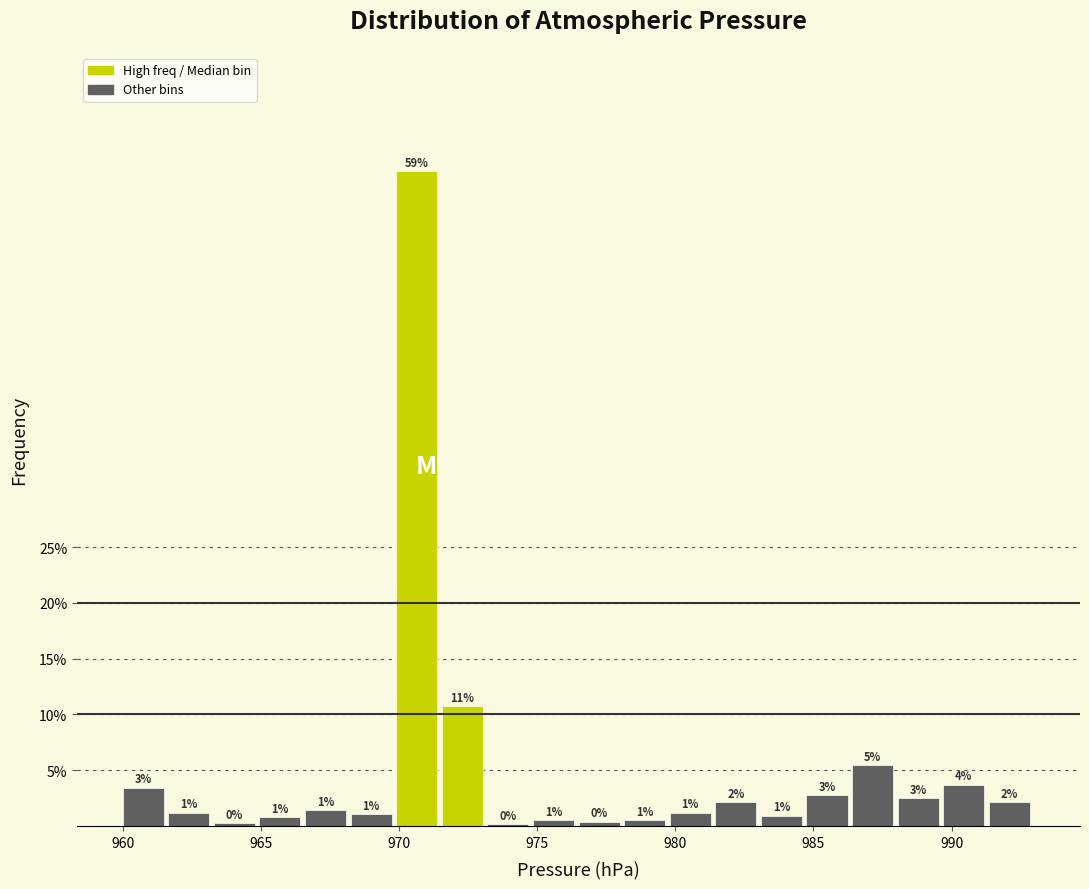

Read against the x-axis, roughly where is the centre of the tallest bar?

970.5